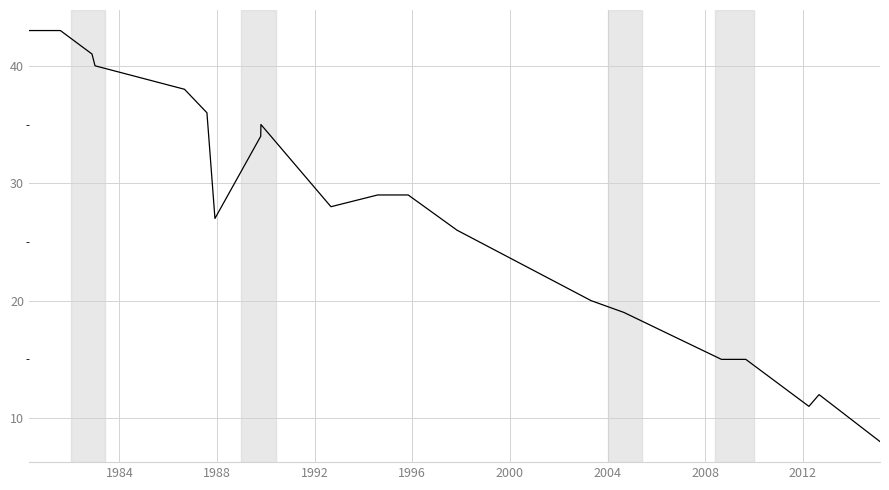

What is the average value?

27